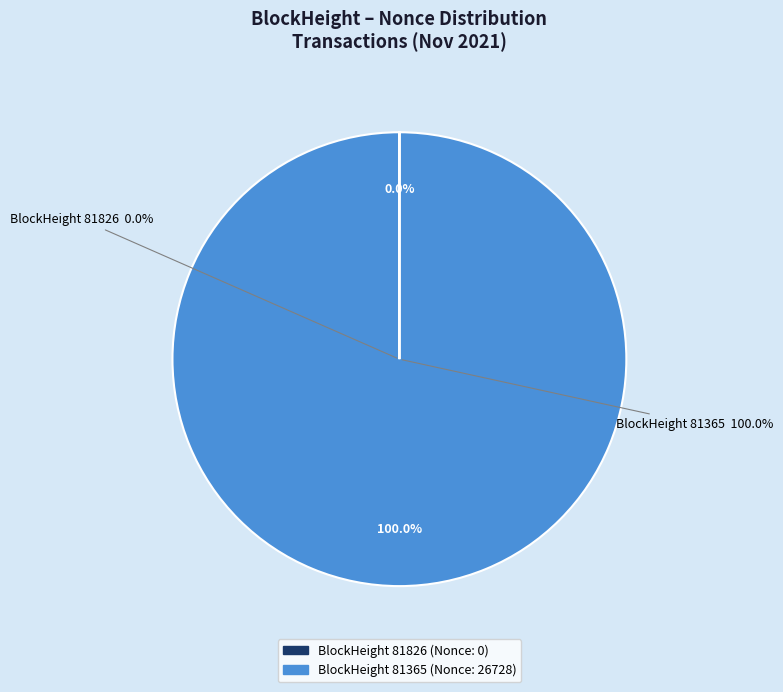

True or false: 81826 accounts for 7% of the total.

False